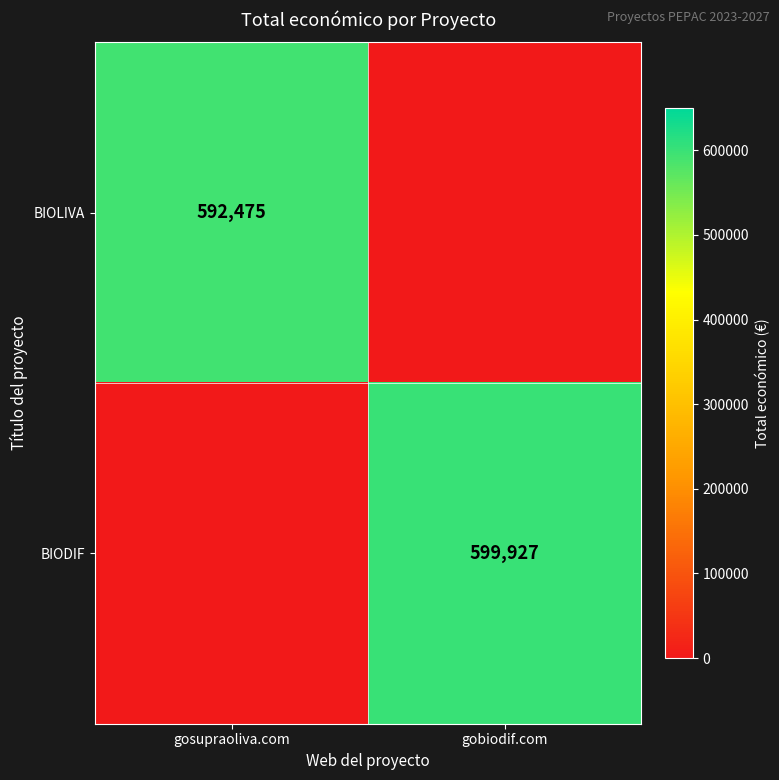

The value of BIOLIVA at gosupraoliva.com is 1066247. True or false?

False